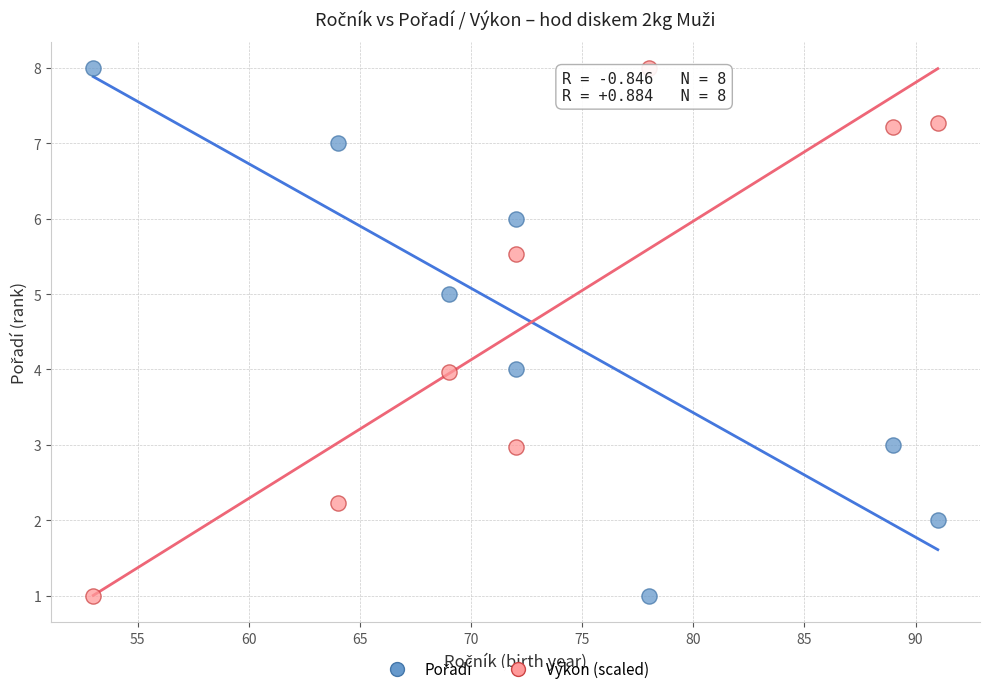

Across all data points, what is the range of Y values (max minus min)?

7.0